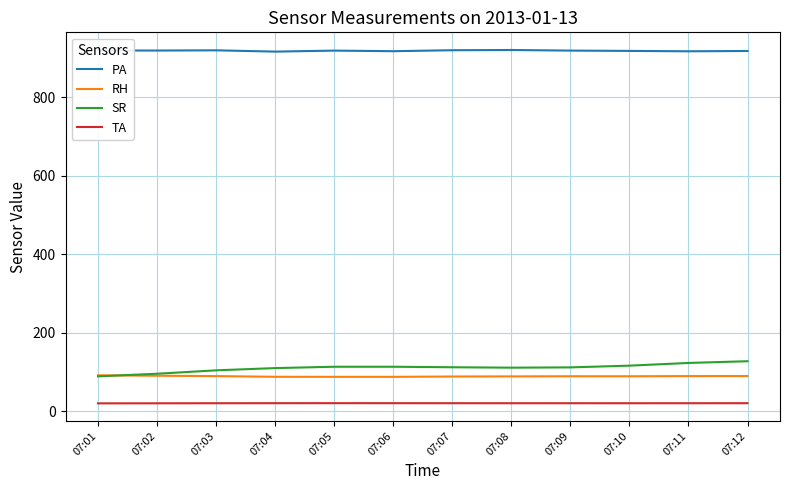

Is the value of TA at 07:04 greater than the value of SR at 07:02?

No